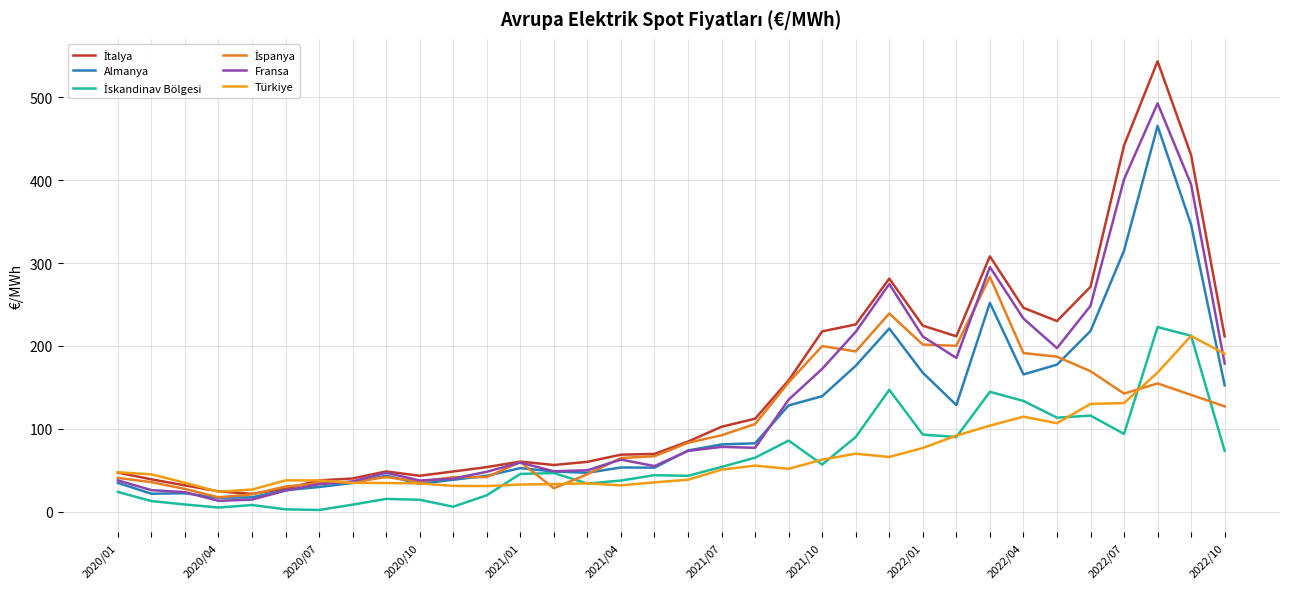

Where is the first local minimum for İtalya?

2021/01